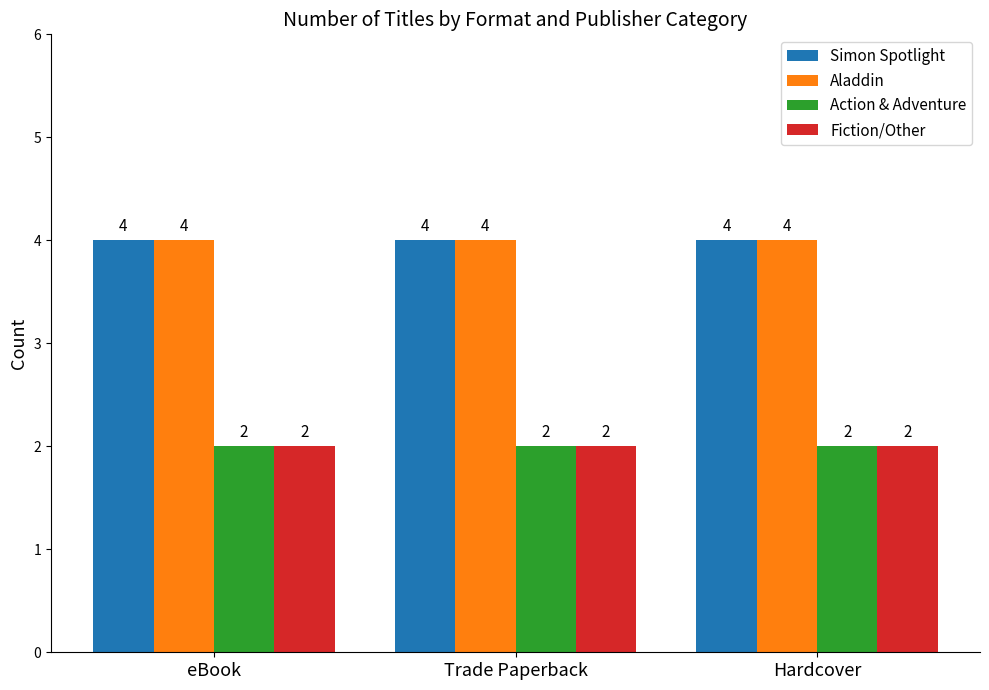

What is the sum of all Aladdin values?

12